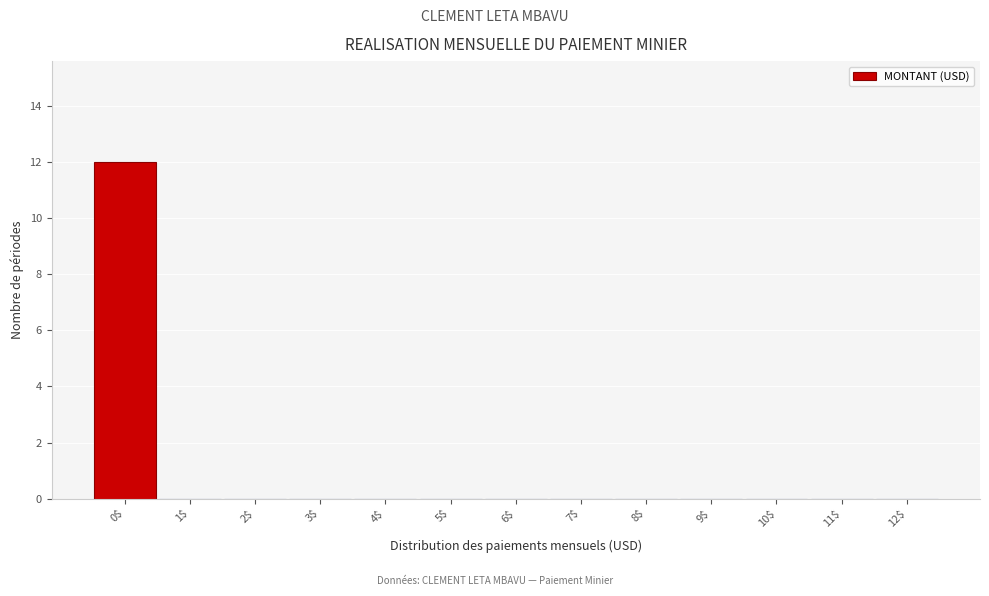

Which range on the x-axis has the tallest bar?

-0.5 to 0.5